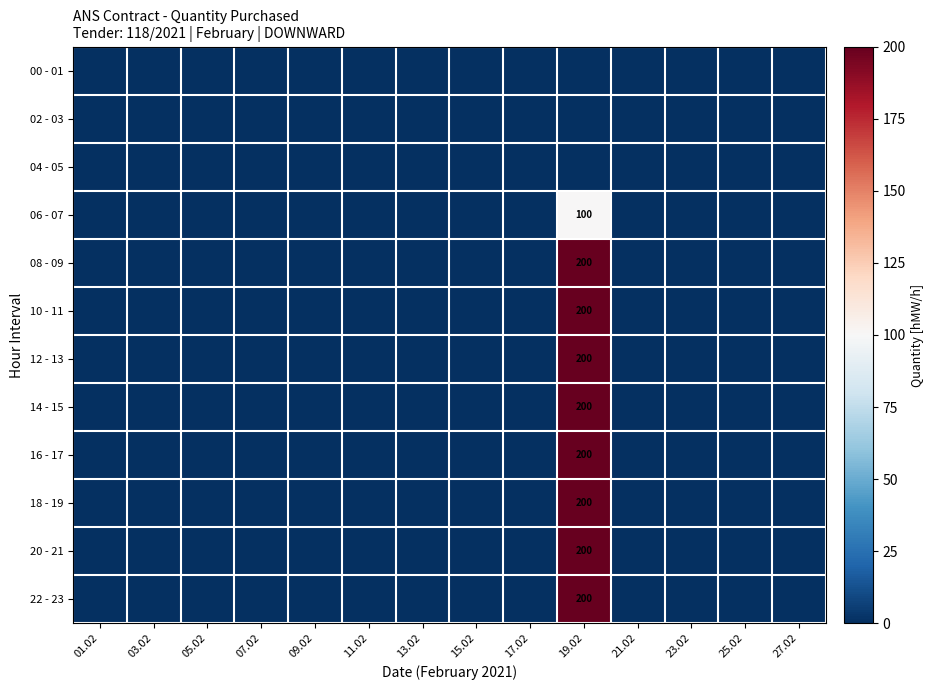

The value of 10 - 11 at 19.02 is 42. True or false?

False